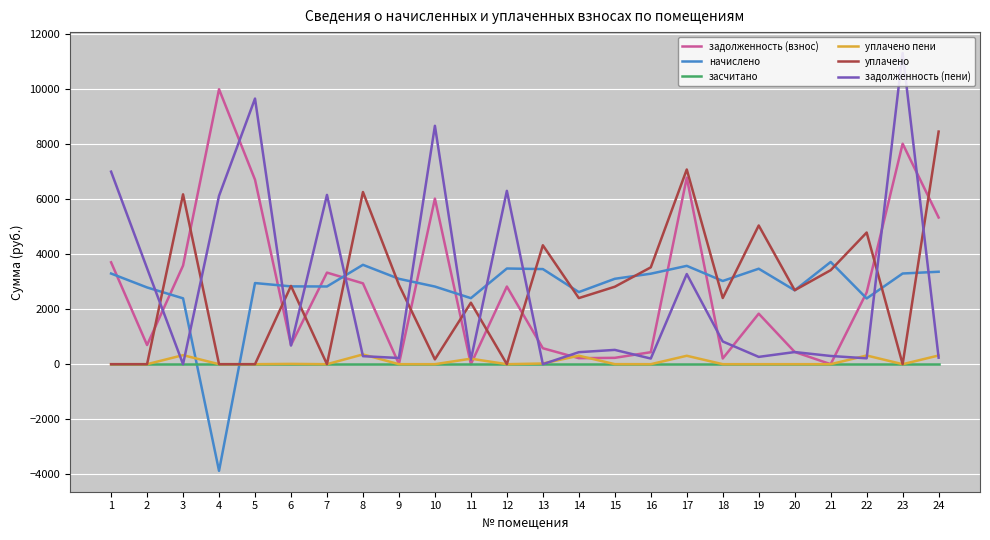

What are all the series names shown in the legend?

задолженность (взнос), начислено, засчитано, уплачено пени, уплачено, задолженность (пени)